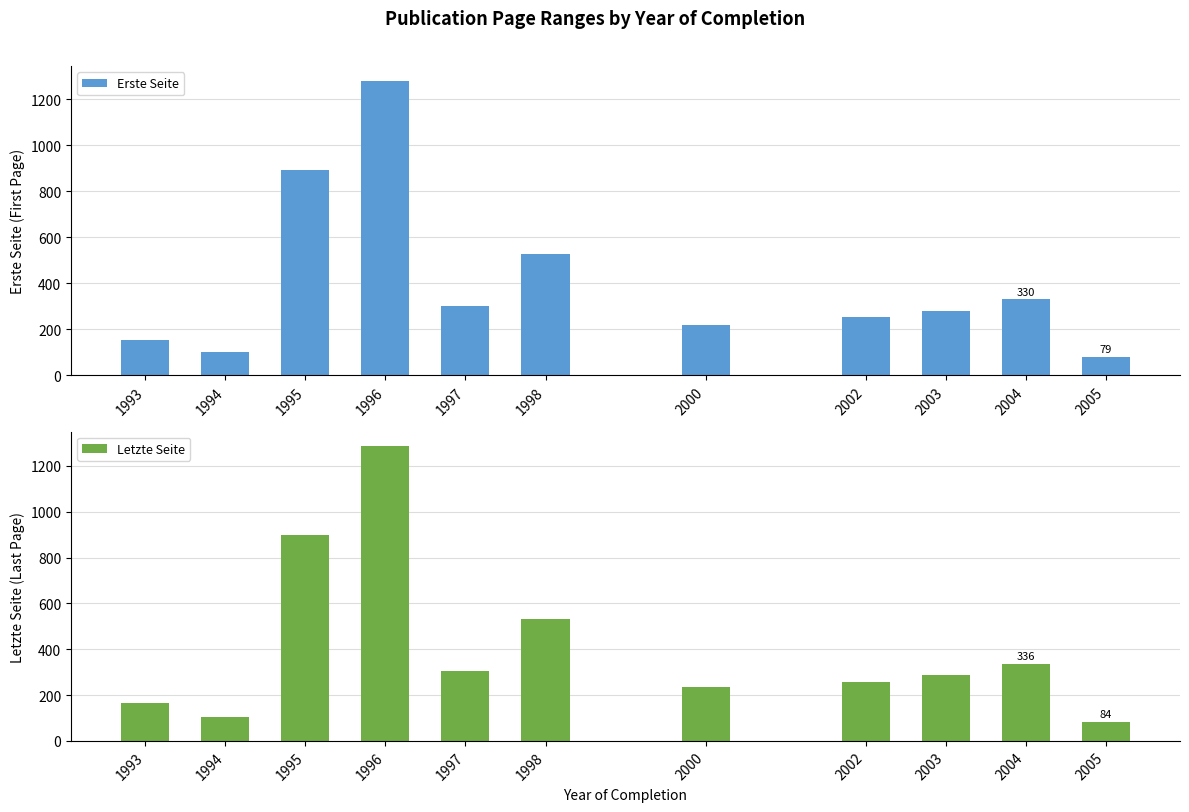

What is the difference between the second highest and minimum values in the Erste Seite series?

813.0